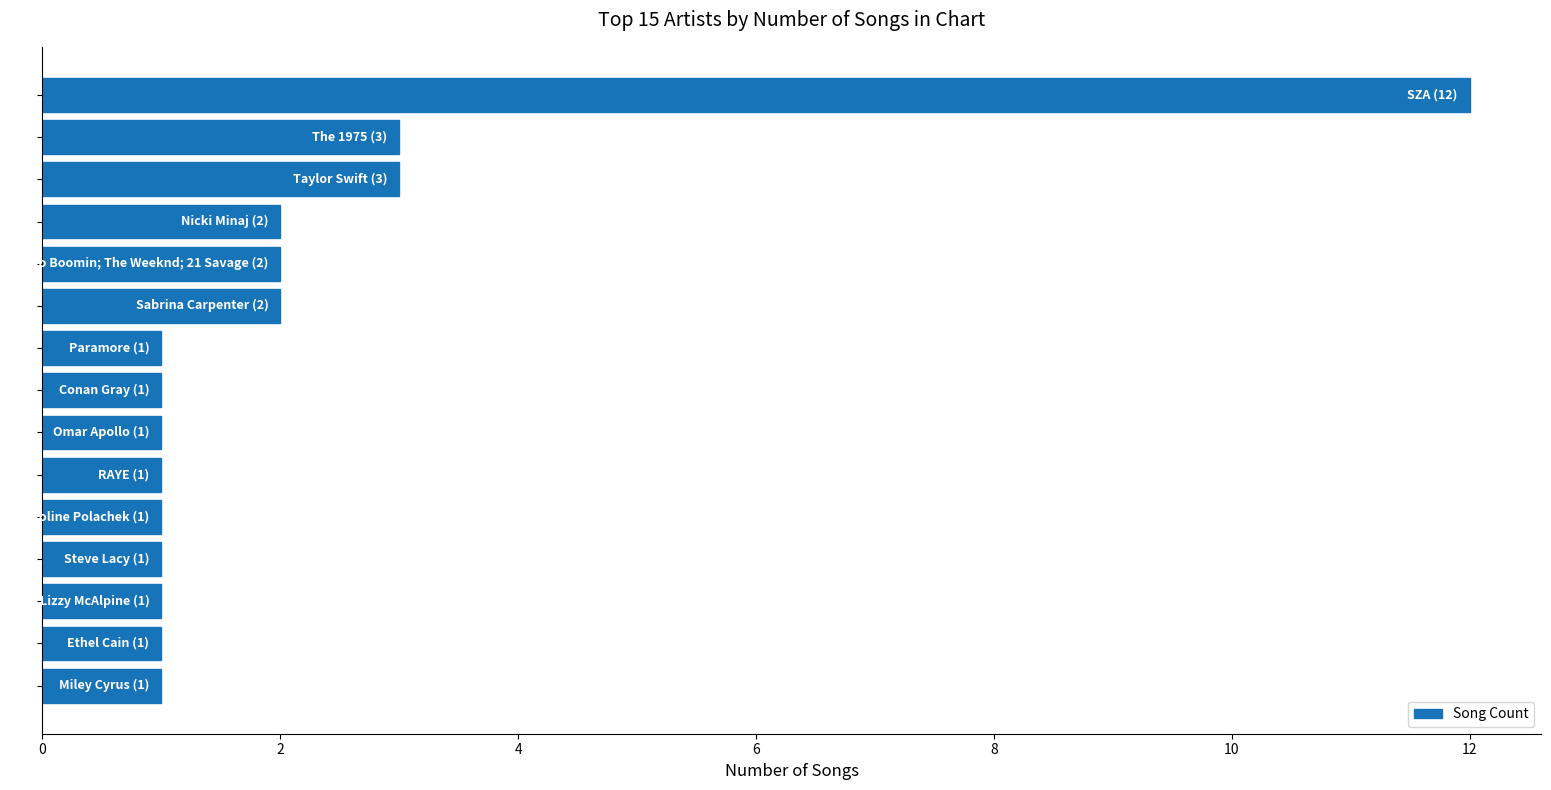

Reading bottom to top, extract all data points from this chart.

1	1	1	1	1	1	1	1	1	2	2	2	3	3	12